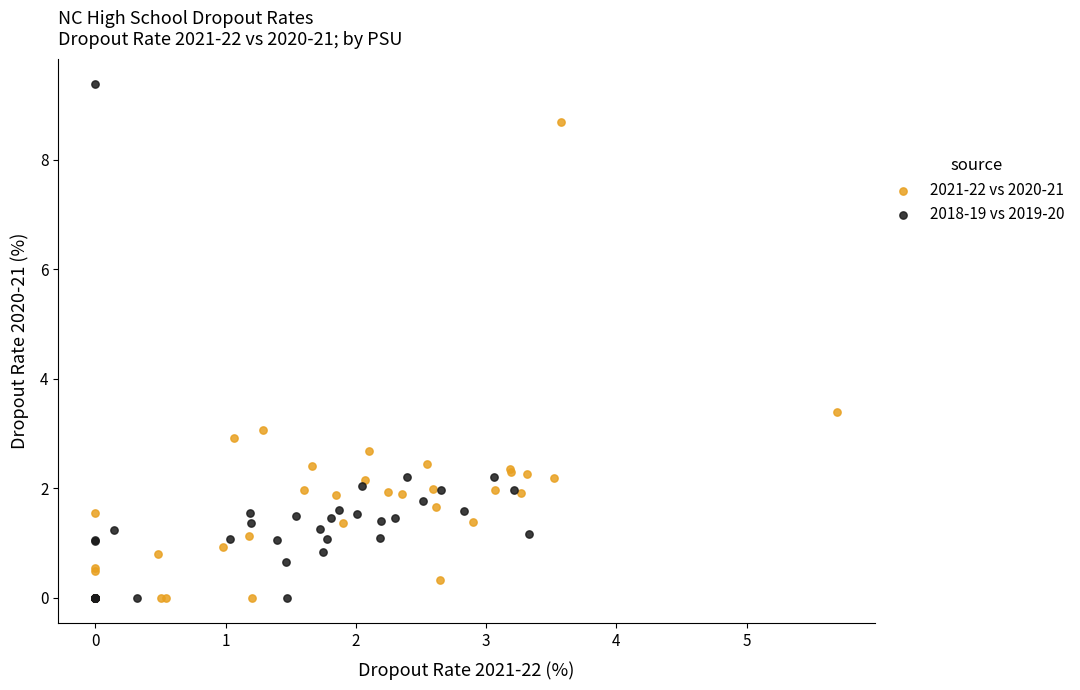

Which series contains the highest Y value?

2018-19 vs 2019-20